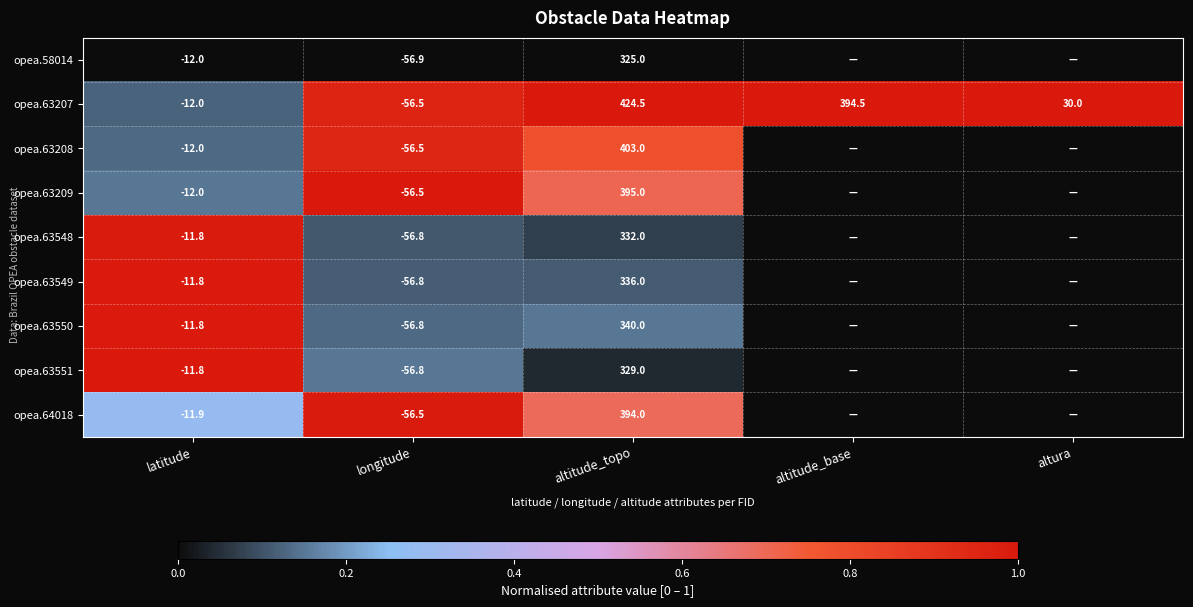

How many distinct data groups are displayed?

9